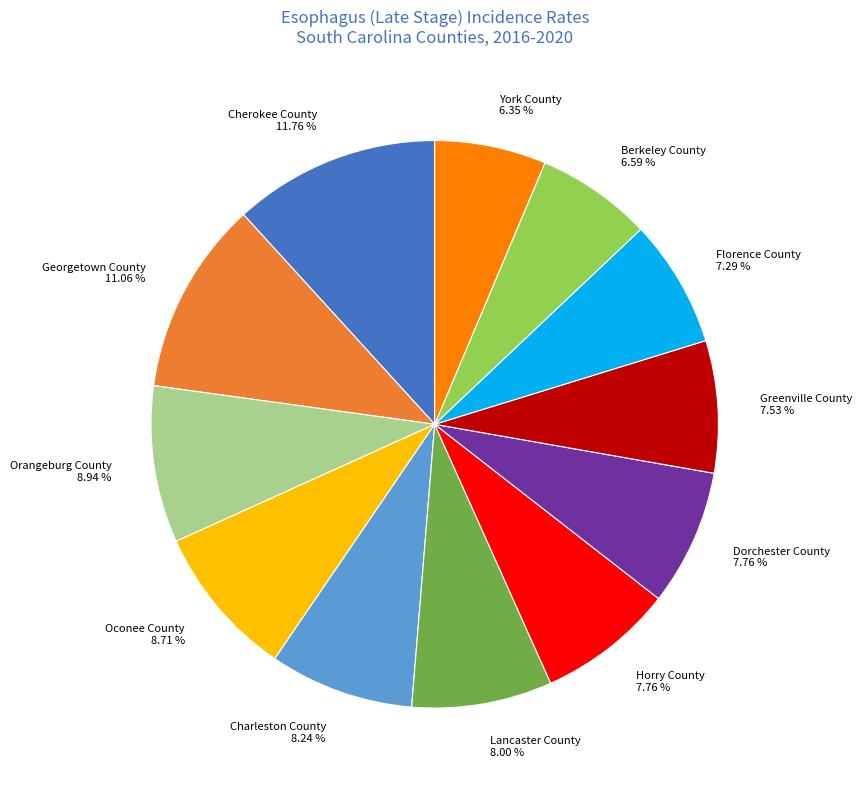

Do Georgetown County and Greenville County together represent more than half of the pie?

No